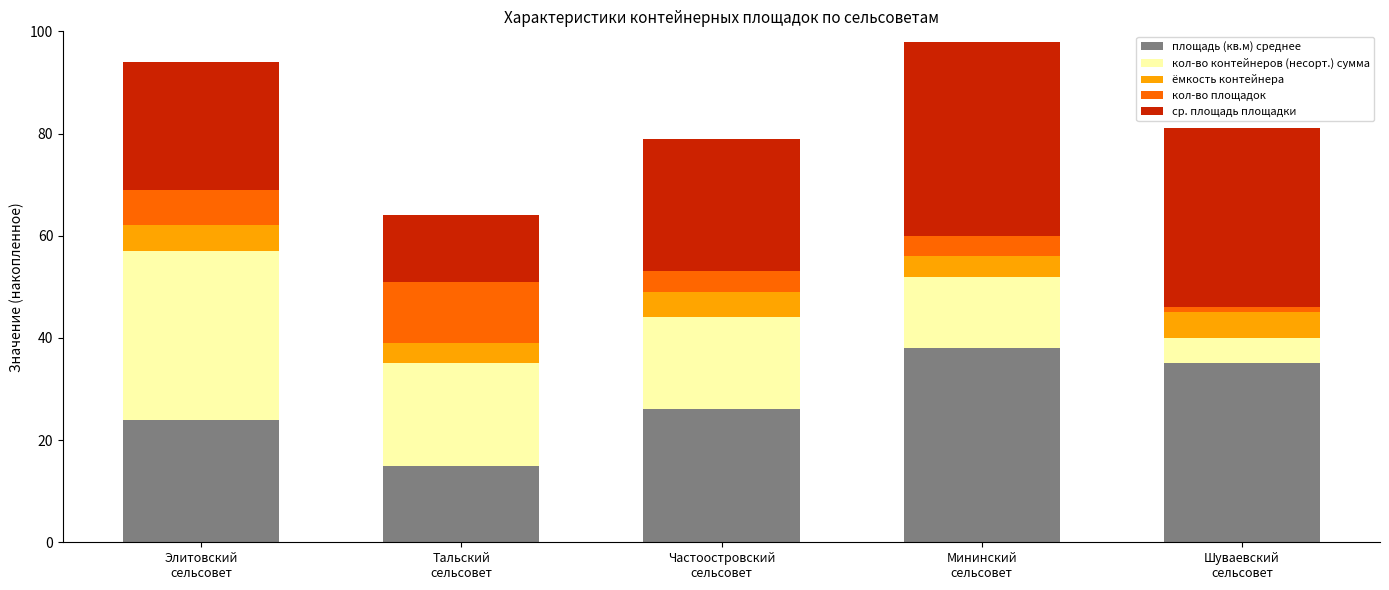

What is the maximum value for площадь (кв.м) среднее?

38